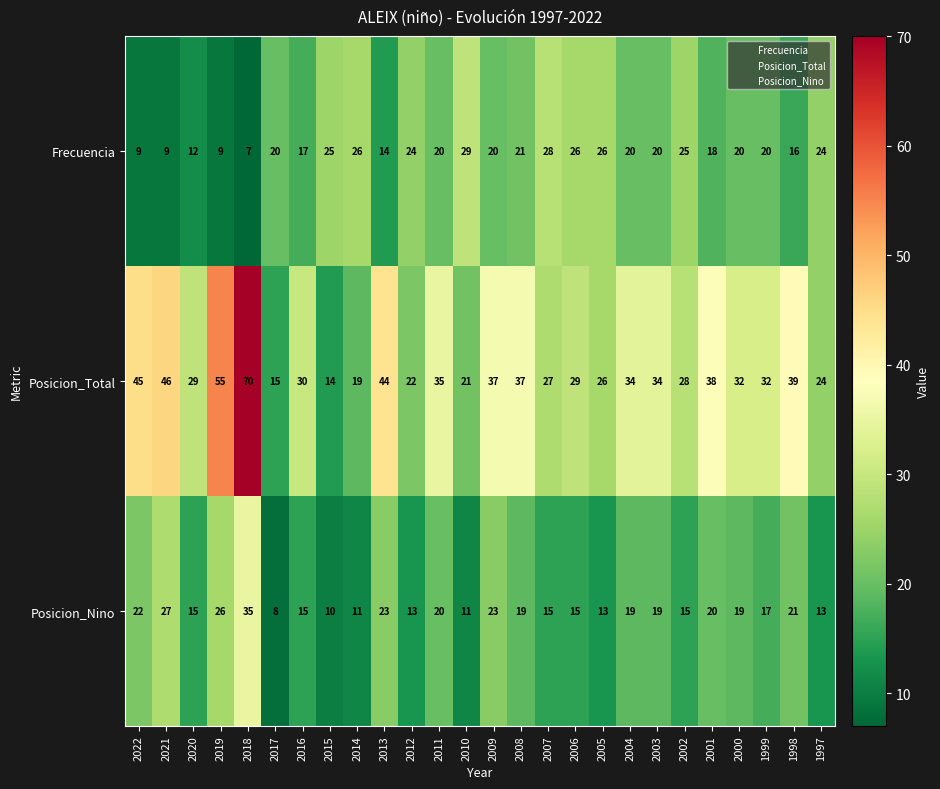

Which series has the largest total across all categories?

Posicion_Total